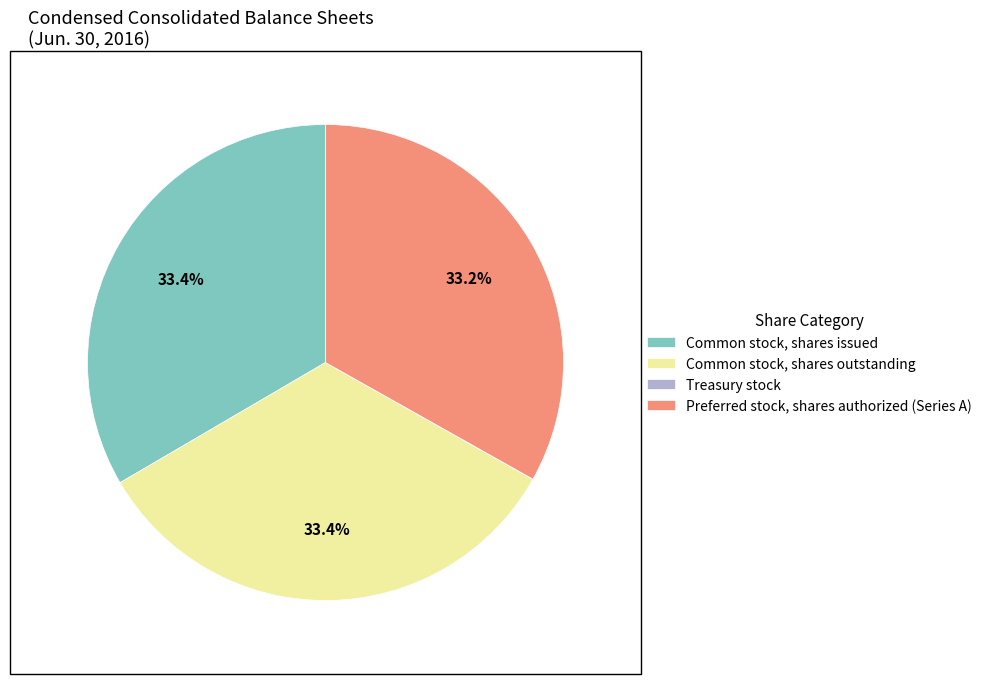

Approximately how many times larger is the value at Preferred stock, shares authorized (Series A) compared to Common stock, shares issued?

1.0